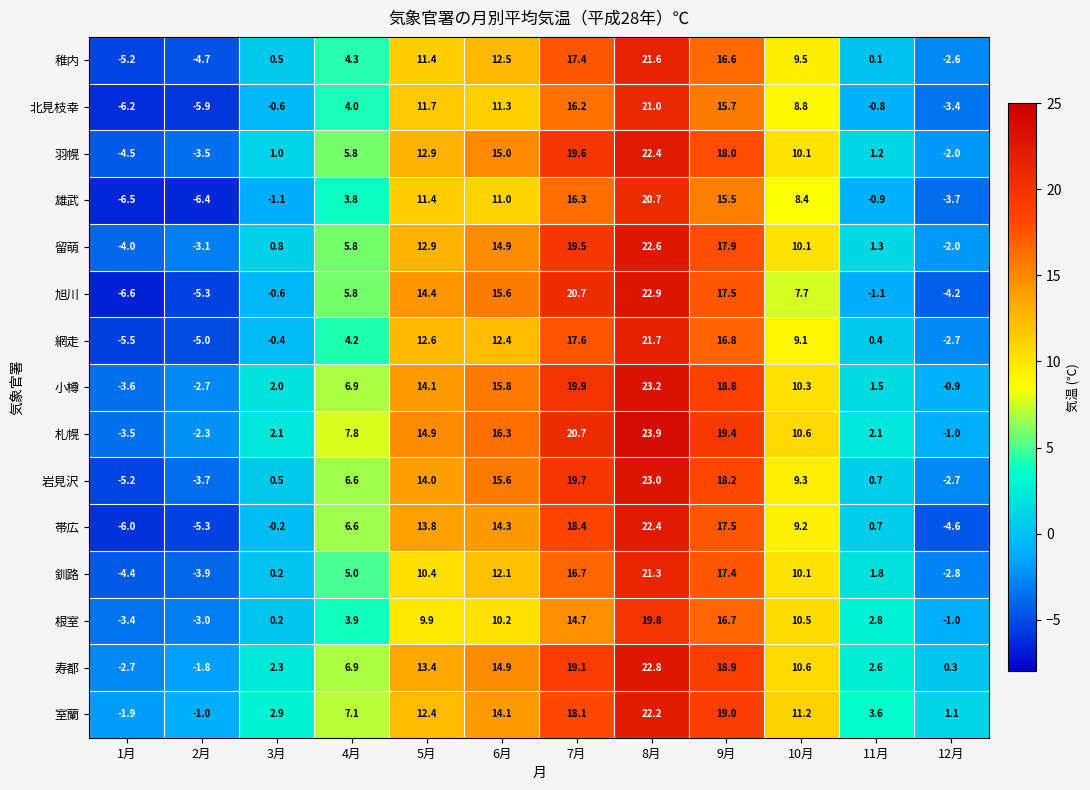

At how many categories does at least one series exceed 13?

5